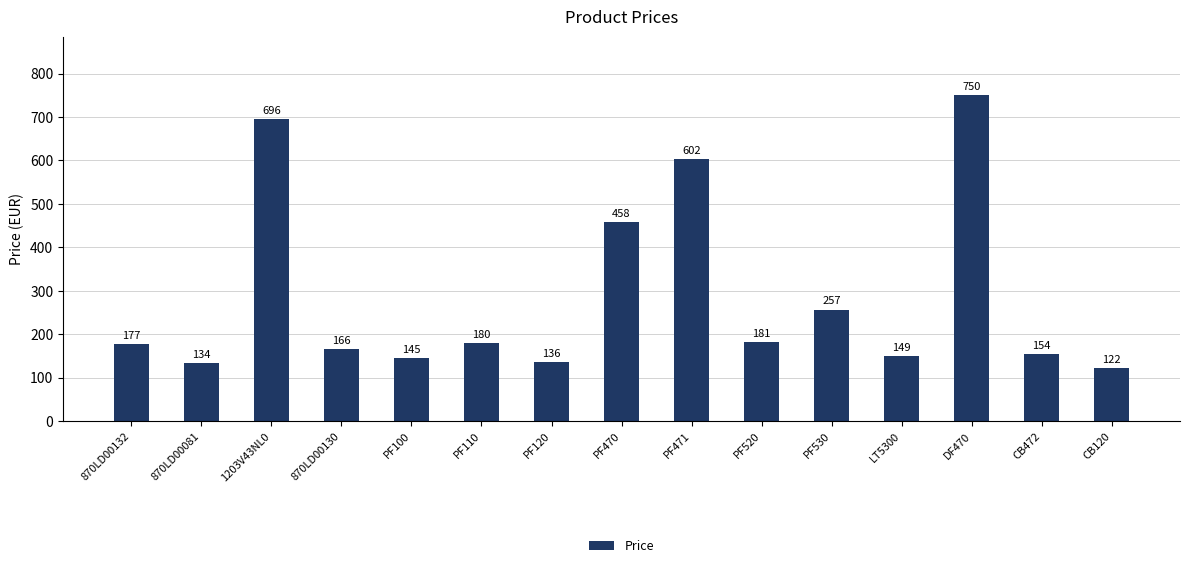

What position from the right is LT5300?

4